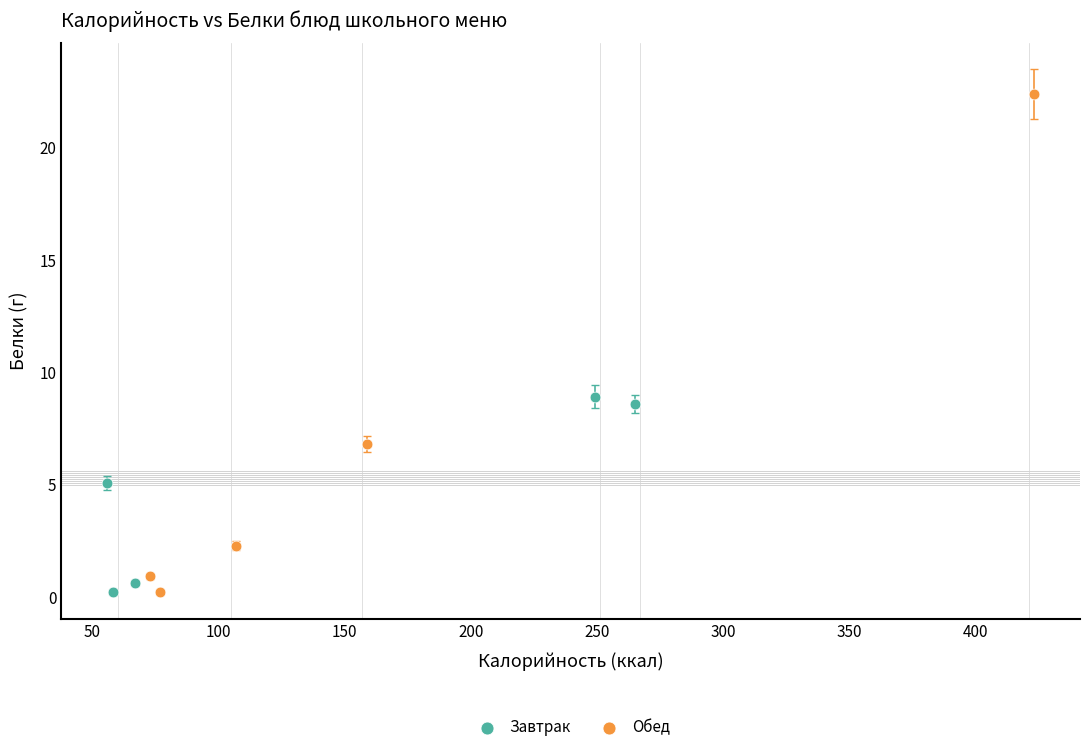

What are all the series names shown in the legend?

Завтрак, Обед